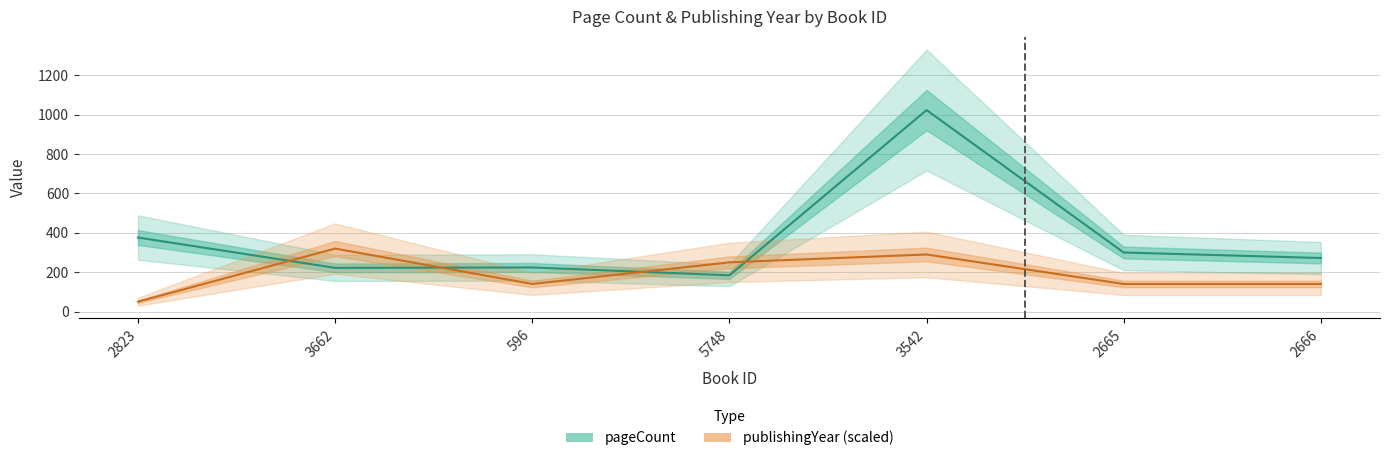

At how many categories does at least one series exceed 65?

7